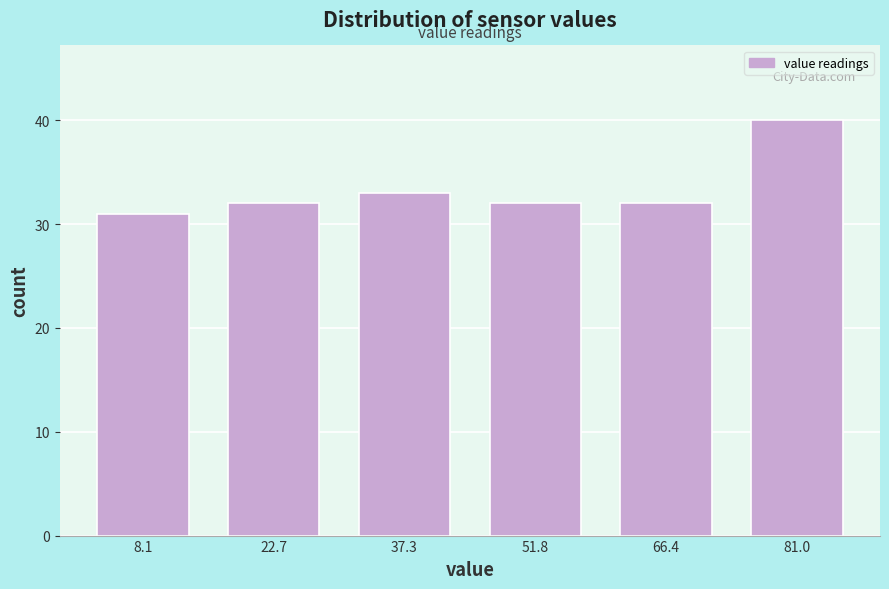

What is the height of the bar covering 0 to 16 on the x-axis? Neither the bar edges nor the heights are printed on the chart, so give them approximately, as read against the axes.

31